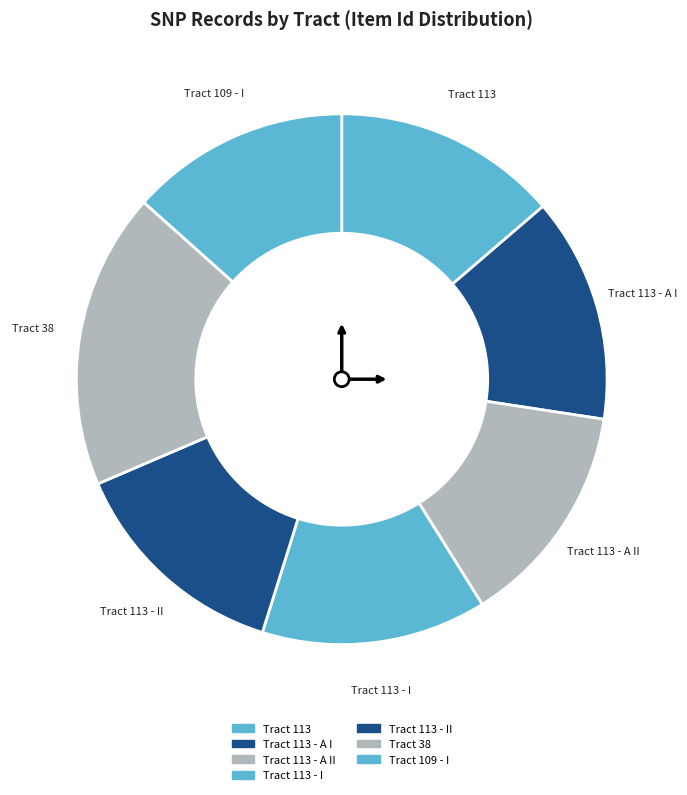

Count the number of slices in the pie.

7